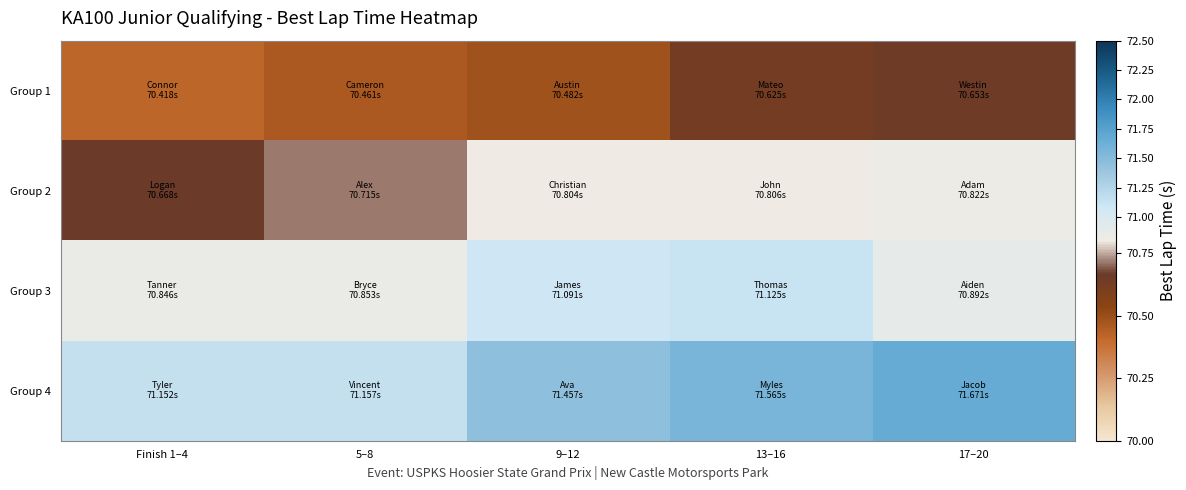

Reading left to right, what are all the values shown in this chart?

Group 1: Finish 1–4=70.4	5–8=70.5	9–12=70.5	13–16=70.6	17–20=70.7
Group 2: Finish 1–4=70.7	5–8=70.7	9–12=70.8	13–16=70.8	17–20=70.8
Group 3: Finish 1–4=70.8	5–8=70.9	9–12=71.1	13–16=71.1	17–20=70.9
Group 4: Finish 1–4=71.2	5–8=71.2	9–12=71.5	13–16=71.6	17–20=71.7